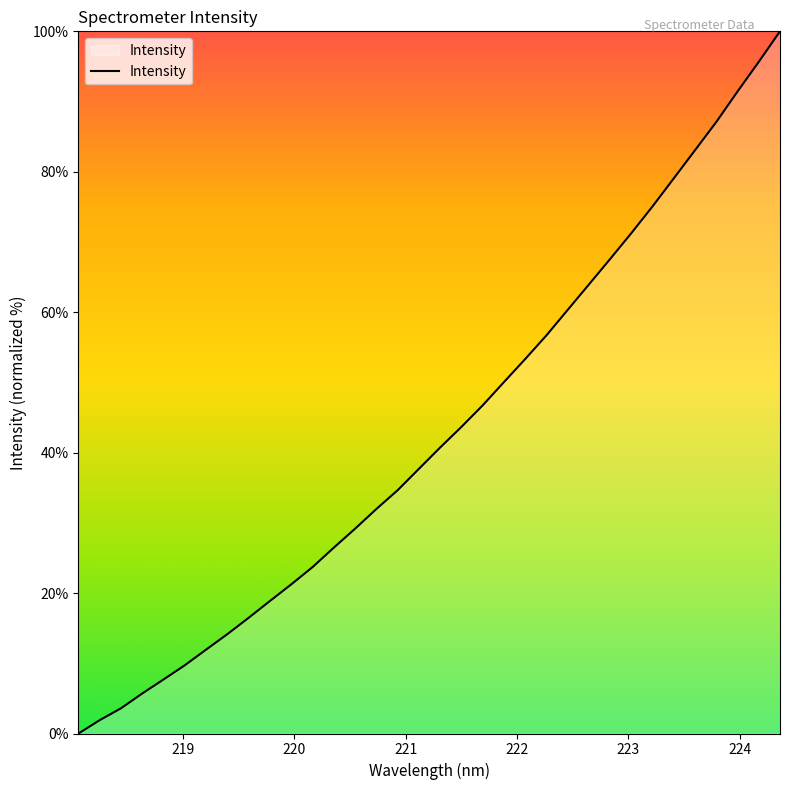

What is the maximum value shown in the chart?

100.0